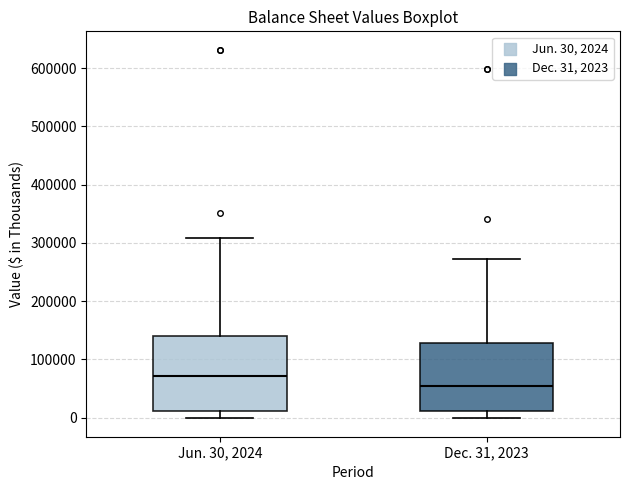

Reading left to right, transcribe this box plot: for each box, give where its median line is, the range the box spans, and where its two whiskers end, as read against the y-axis. The values are not printed on the chart, so give them approximately, as read against the axis.

Jun. 30, 2024: median 70000, box 10000 to 140000, whiskers 0 to 310000
Dec. 31, 2023: median 50000, box 10000 to 130000, whiskers 0 to 270000